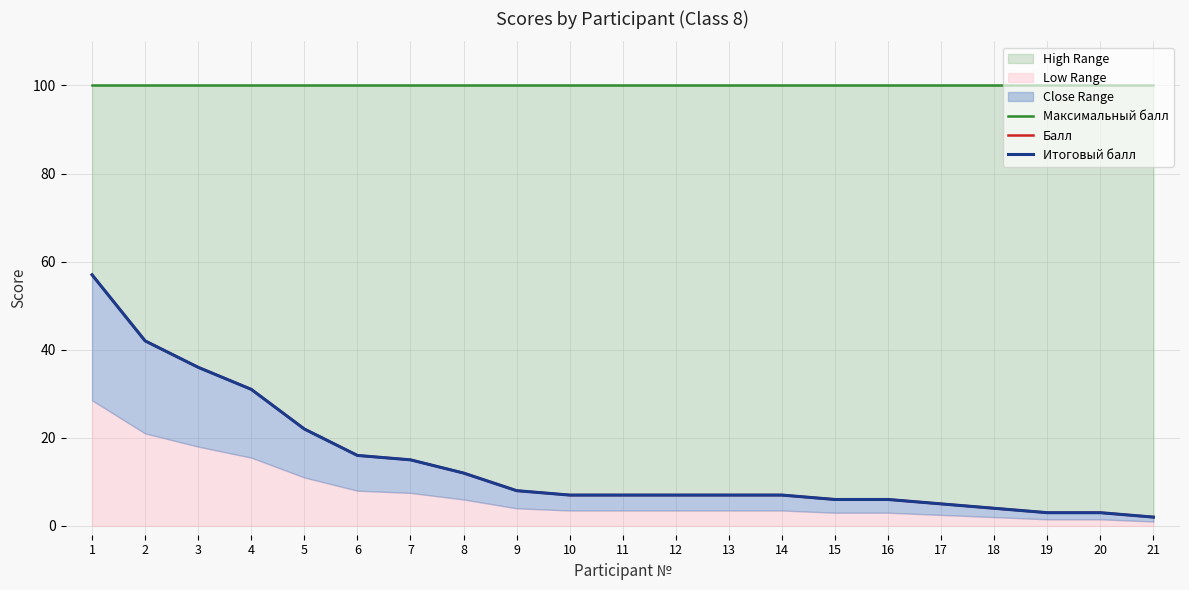

At which category is the sum across all series the highest?

1